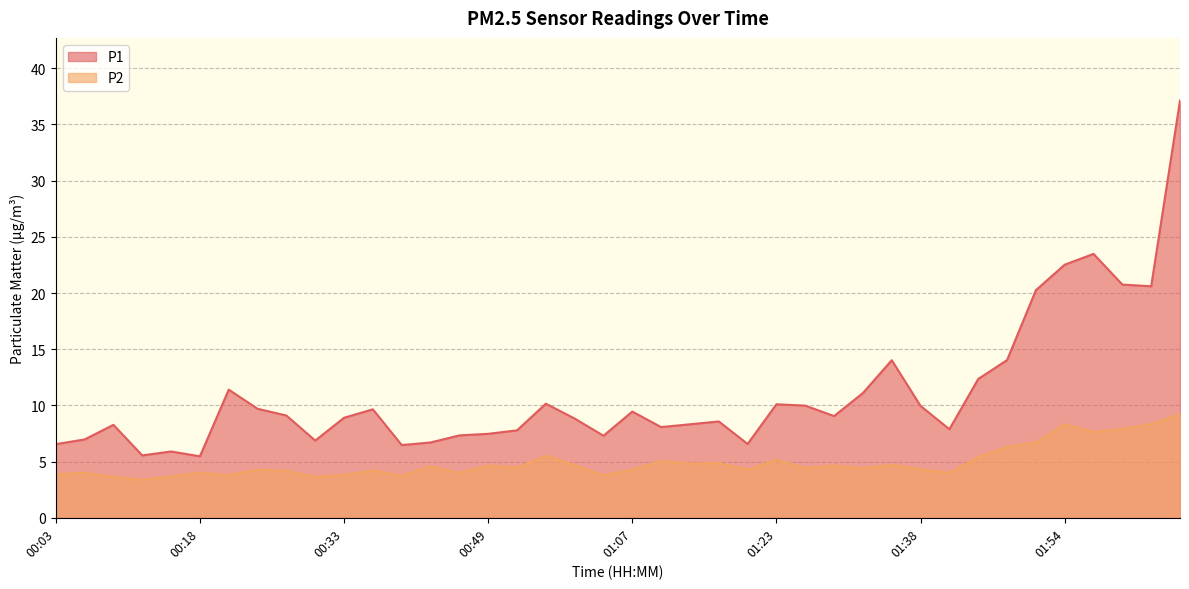

What is the difference between the maximum and second lowest values in the P1 series?

31.6